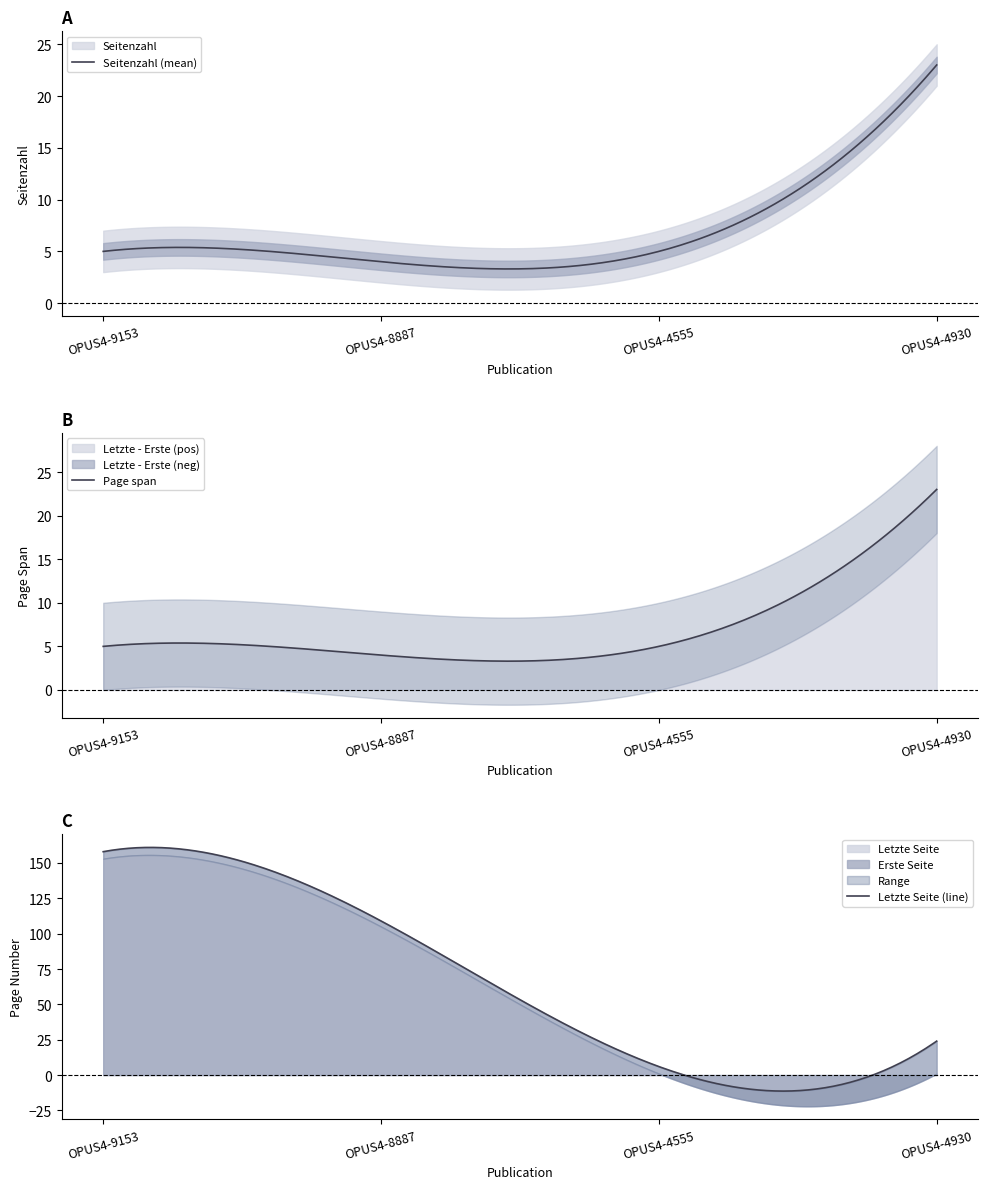

True or false: Erste Seite and Letzte Seite intersect in this chart.

False